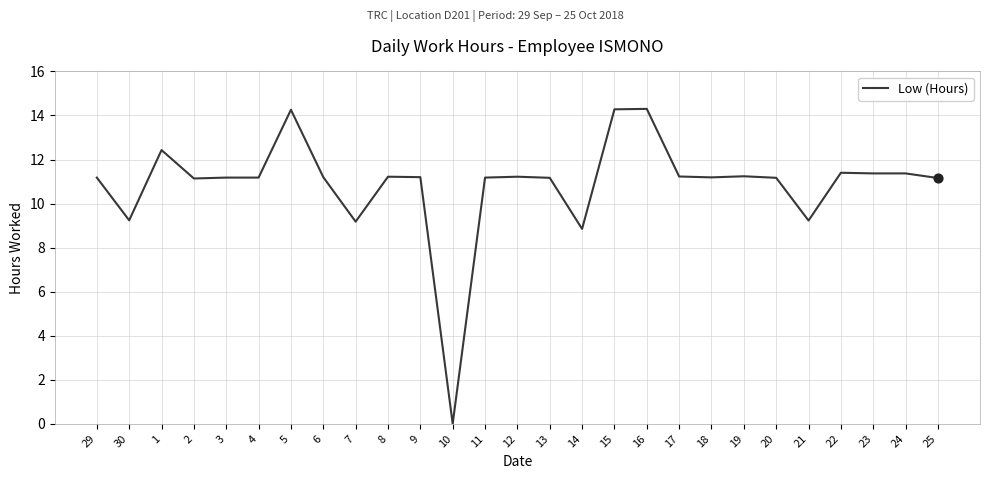

Which has a higher value, 24 or 5?

5